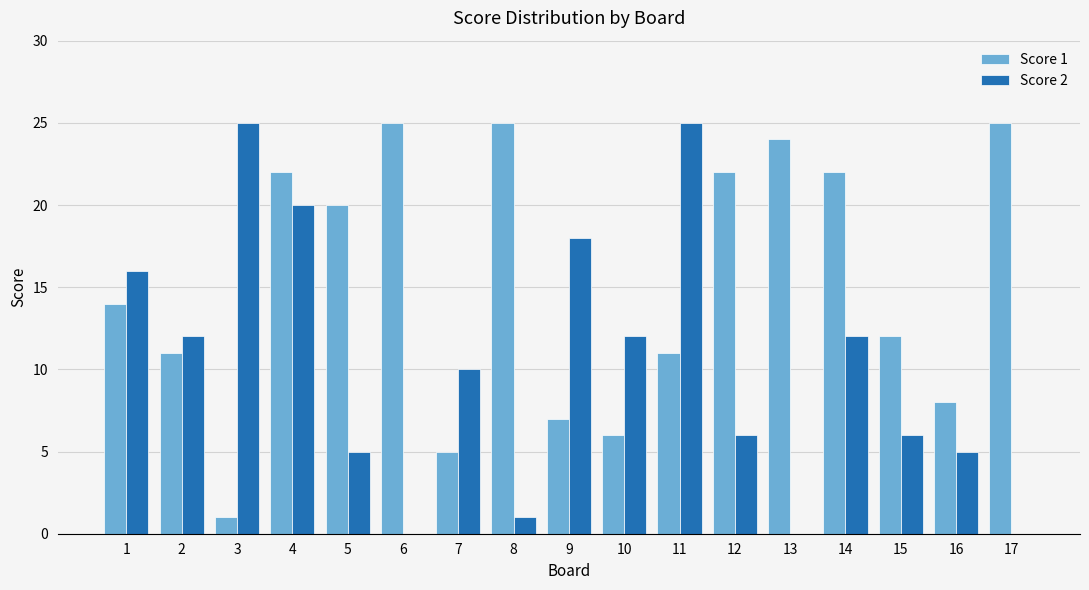

Which series changed the most between 7 and 9?

Score 2